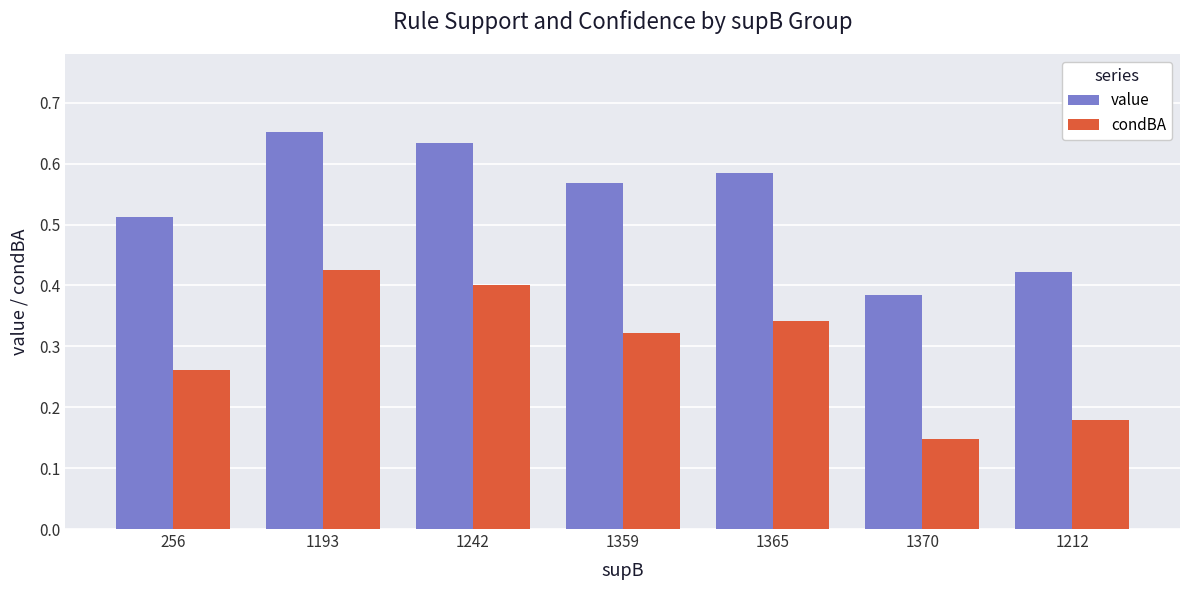

List the series in order of their overall mean, lowest first.

condBA, value